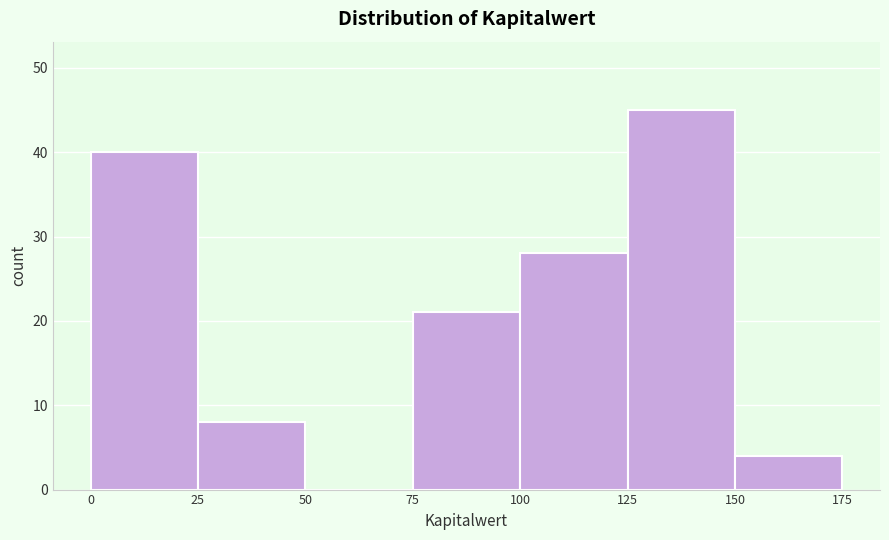

Reading left to right, list every bar in this chart as the range it spans on the x-axis followed by its height. The values are not printed on the chart, so give them approximately, as read against the axis.

0 to 25: 40
25 to 50: 8
50 to 75: 0
75 to 100: 21
100 to 125: 28
125 to 150: 45
150 to 175: 4